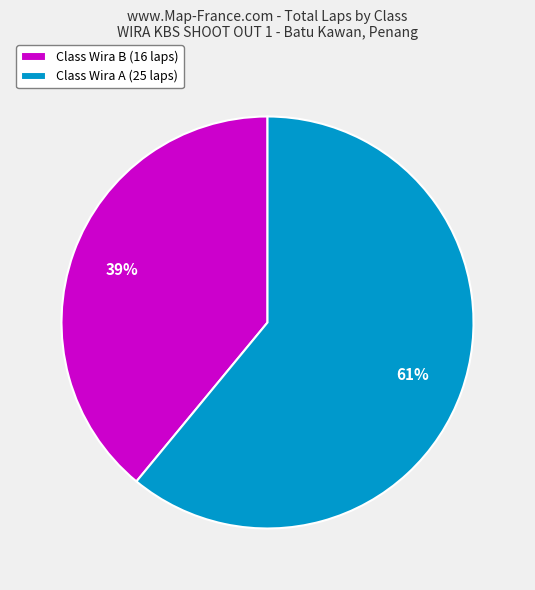

Is the sum of Class Wira B (16 laps) and Class Wira A (25 laps) greater than half?

Yes